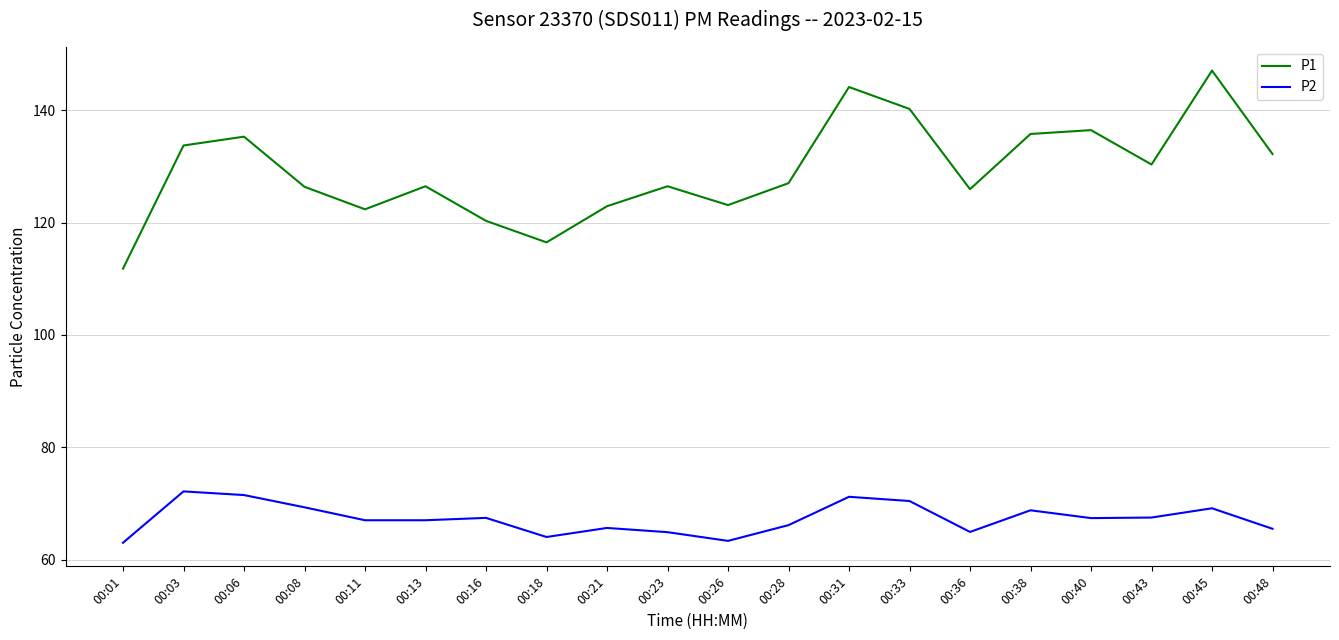

Is the value of P1 at 00:18 greater than the value of P2 at 00:16?

Yes